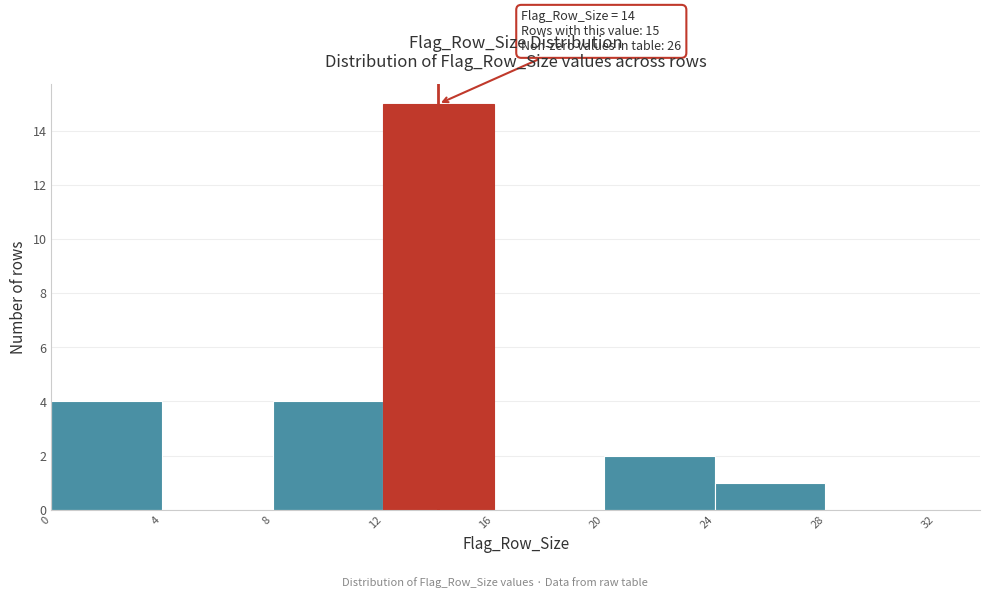

Over which range of the x-axis is the bar tallest?

12 to 16